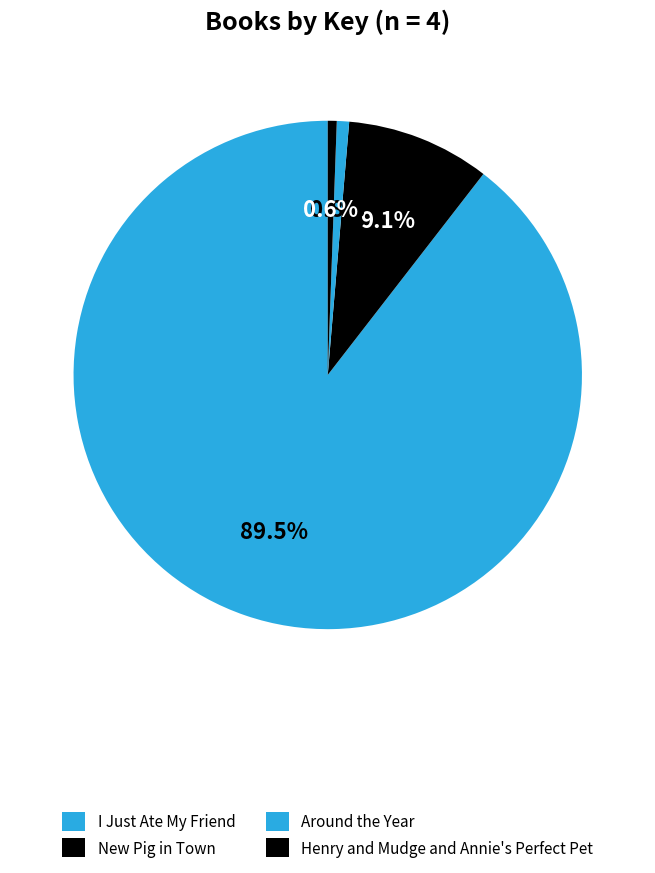

Is it true that Henry and Mudge and Annie's Perfect Pet is 1% of the pie?

True